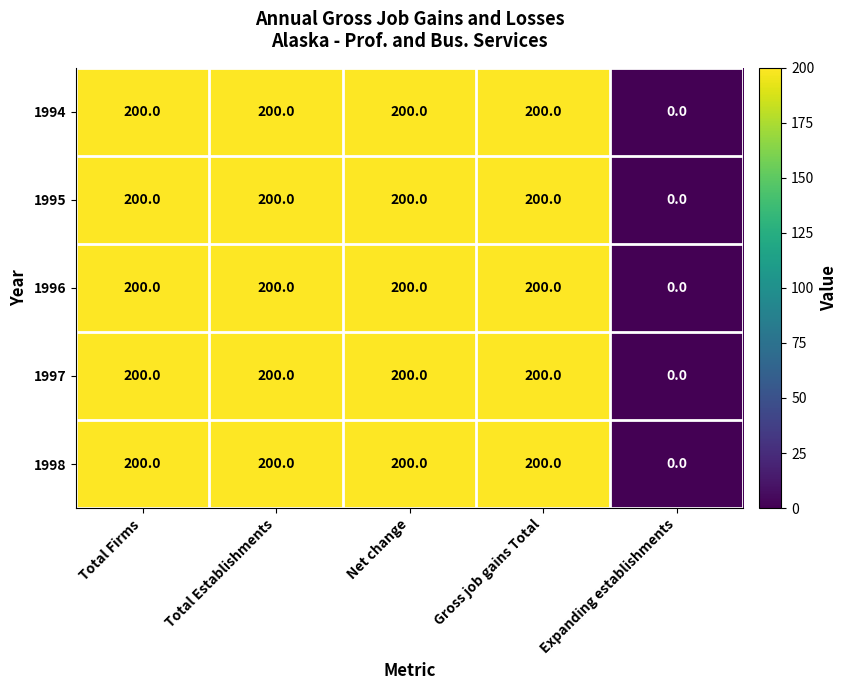

What is the approximate value of 1997 at Gross job gains Total, to the nearest 10?

200